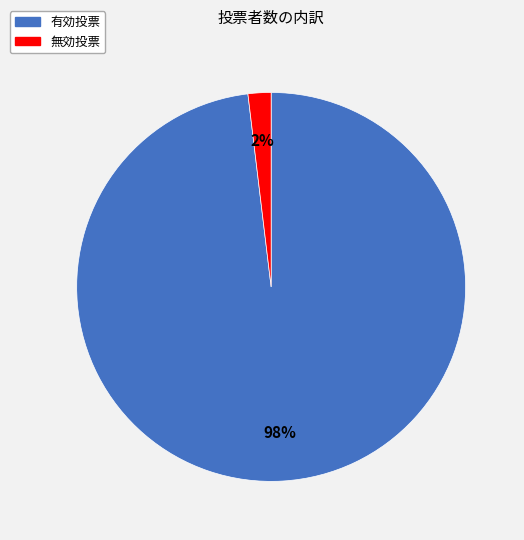

Does any single category account for the majority?

Yes